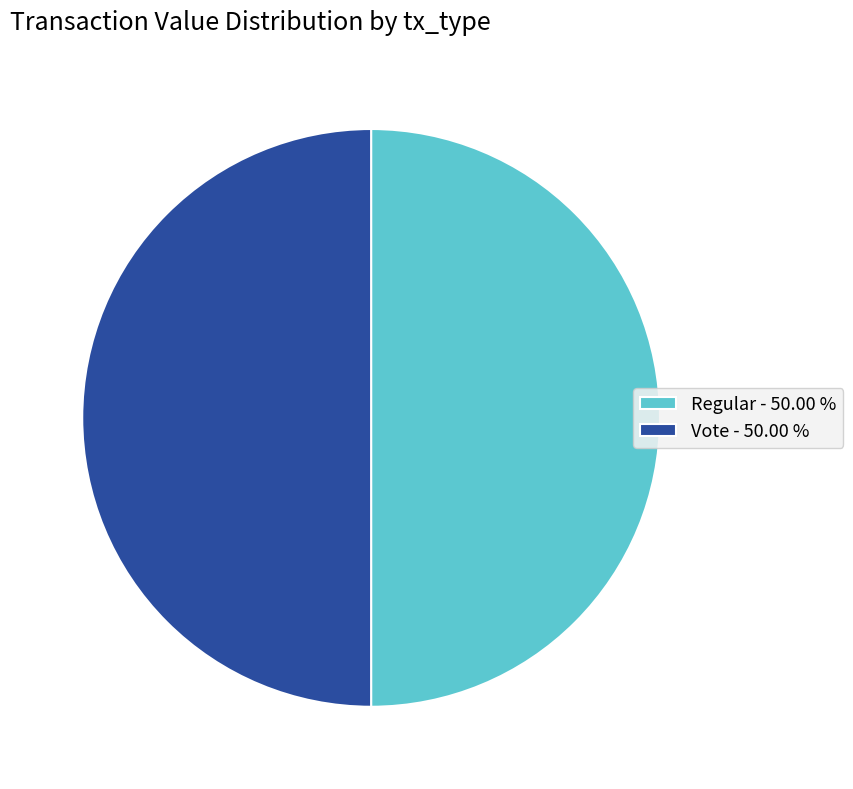

Approximately how many times larger is the value at Vote - 50.00 % compared to Regular - 50.00 %?

1.0